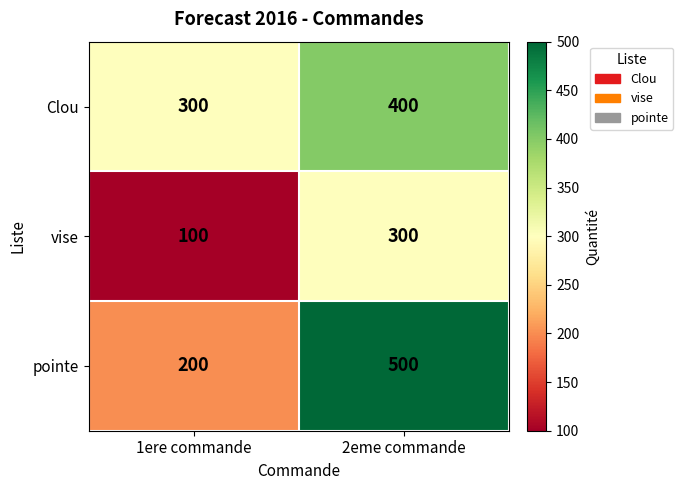

True or false: vise has a value of 100 at 1ere commande.

True